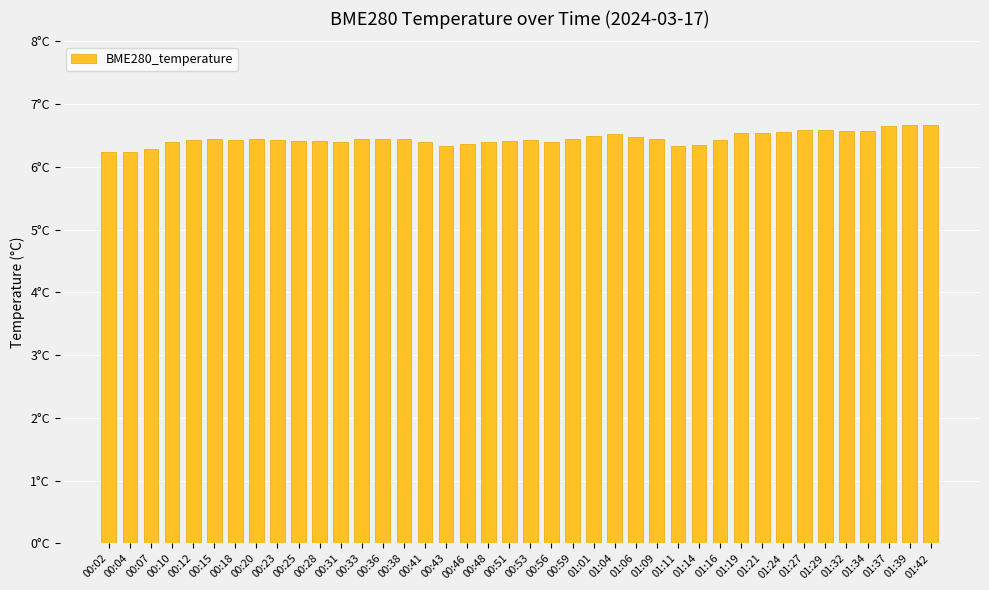

Are the bars grouped side by side (vs. stacked)?

No